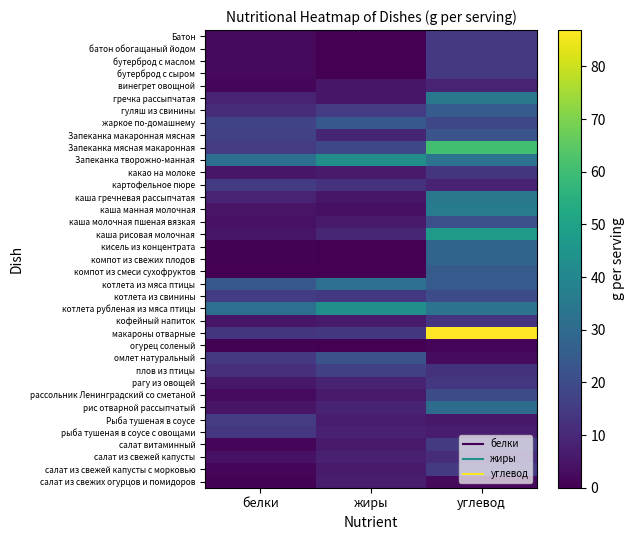

Rank the series by their maximum value, from highest to lowest.

макароны отварные, Запеканка мясная макаронная, каша рисовая молочная, Запеканка творожно-манная, котлета рубленая из мяса птицы, каша манная молочная, гречка рассыпчатая, каша гречневая рассыпчатая, котлета из мяса птицы, рис отварной рассыпчатый, кисель из концентрата, компот из свежих плодов, гуляш из свинины, компот из смеси сухофруктов, жаркое по-домашнему, Запеканка макаронная мясная, омлет натуральный, каша молочная пшеная вязкая, рассольник Ленинградский со сметаной, котлета из свинины, плов из птицы, Рыба тушеная в соусе, картофельное пюре, салат витаминный, салат из свежей капусты с морковью, Батон, батон обогащаный йодом, бутерброд с сыром, бутерброд с маслом, рыба тушеная в соусе с овощами, рагу из овощей, какао на молоке, кофейный напиток, салат из свежей капусты, винегрет овощной, салат из свежих огурцов и помидоров, огурец соленый